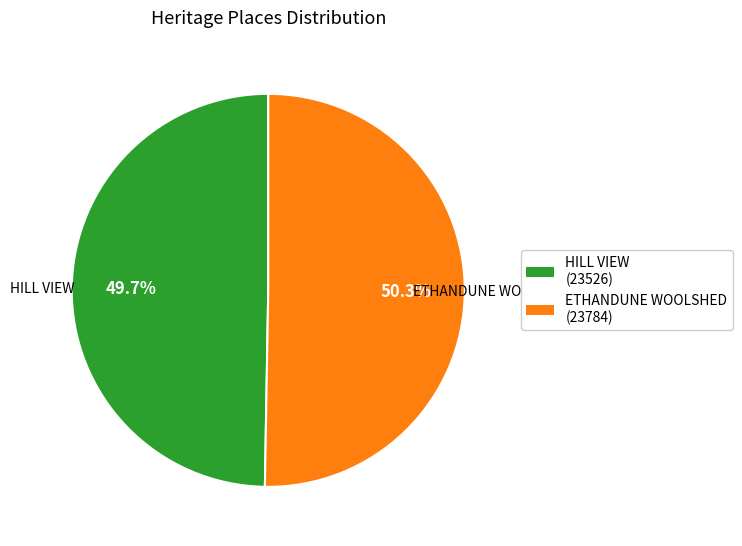

Approximately how many times larger is the value at ETHANDUNE WOOLSHED compared to HILL VIEW?

1.0